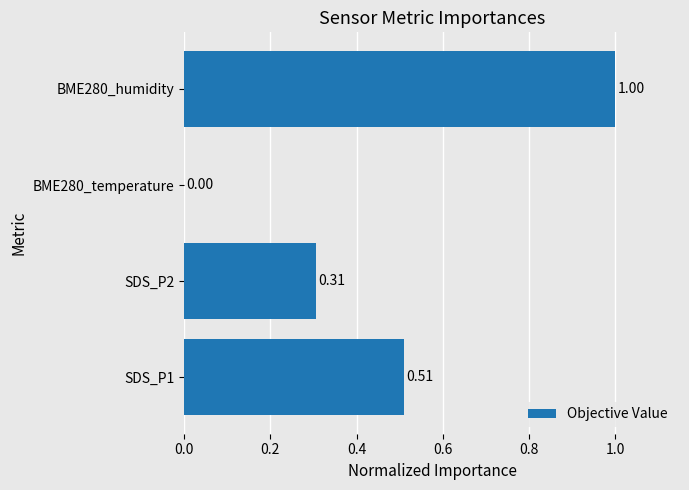

What is the sum of all values?

1.8